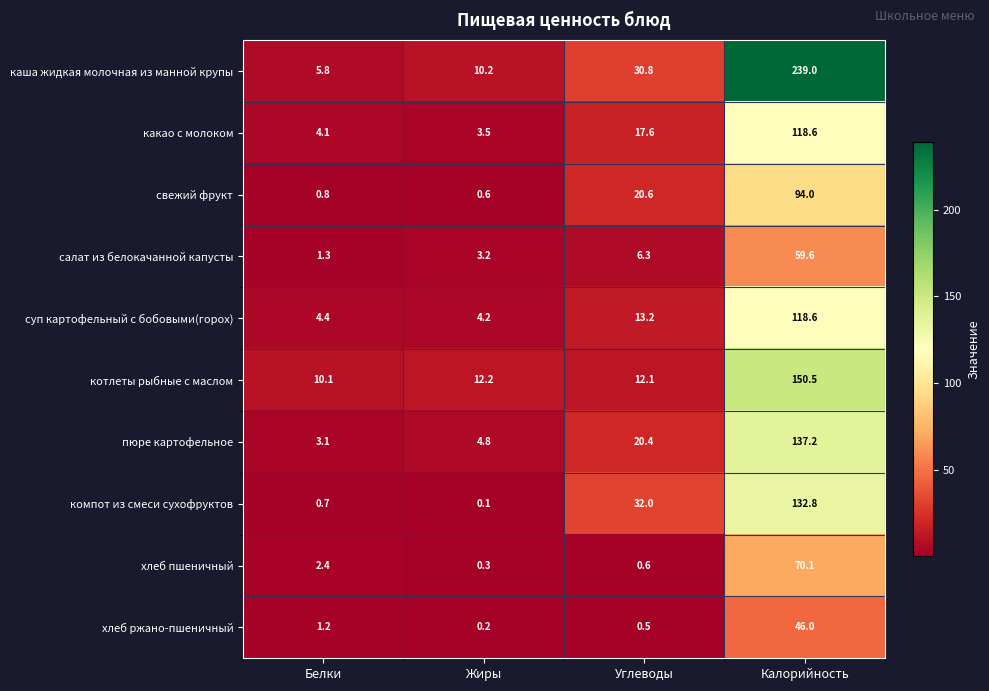

What is the average value of the пюре картофельное series?

41.4